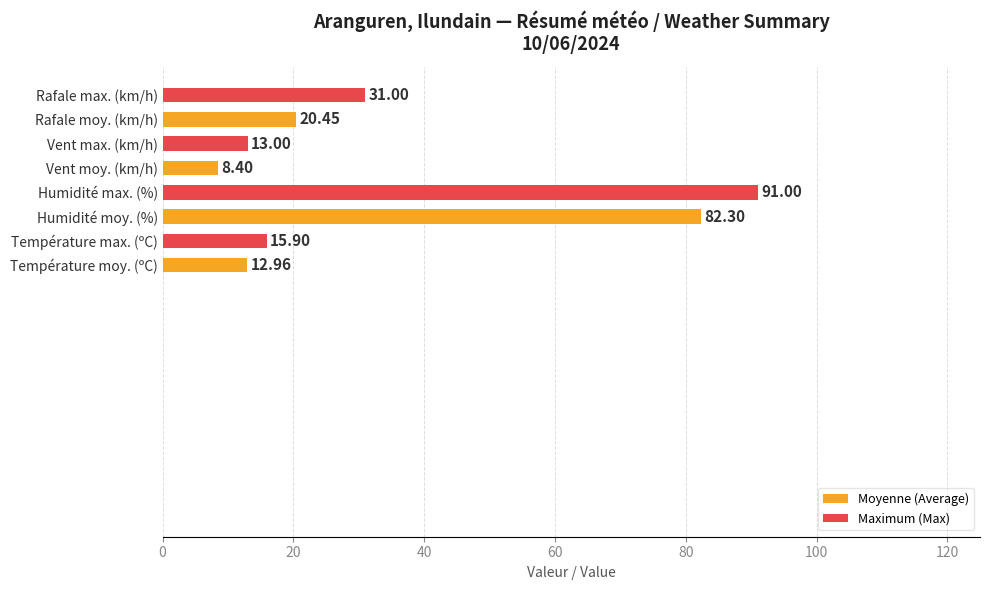

At which category does the chart reach its minimum across all series?

Vent moy. (km/h)